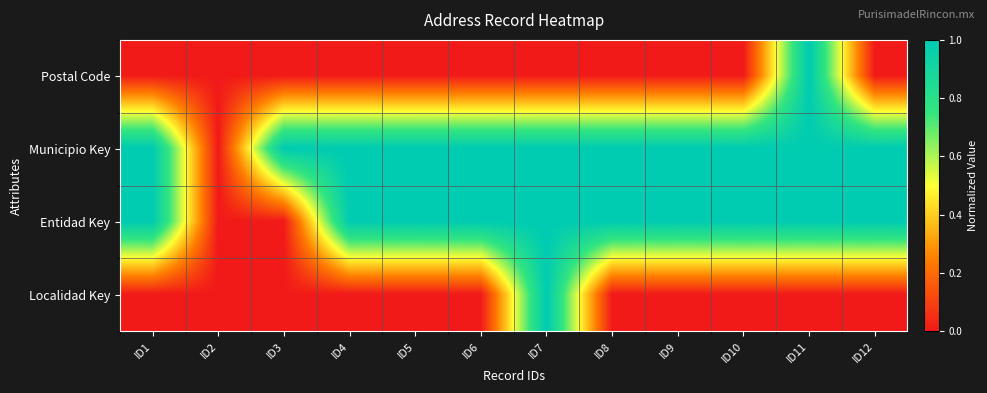

Between ID7 and ID10, which is larger?

ID7